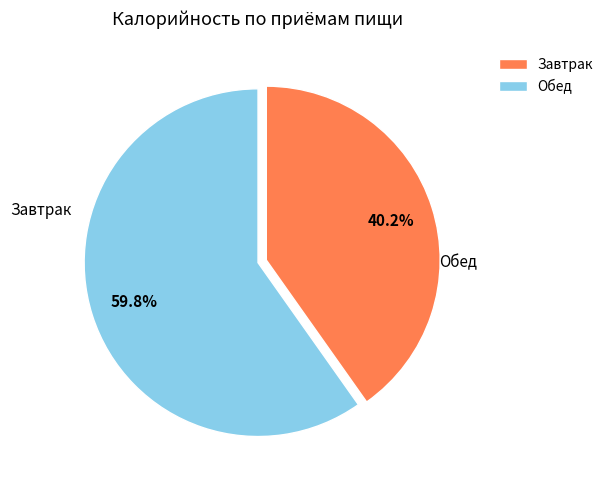

Is Обед the majority of the pie?

Yes